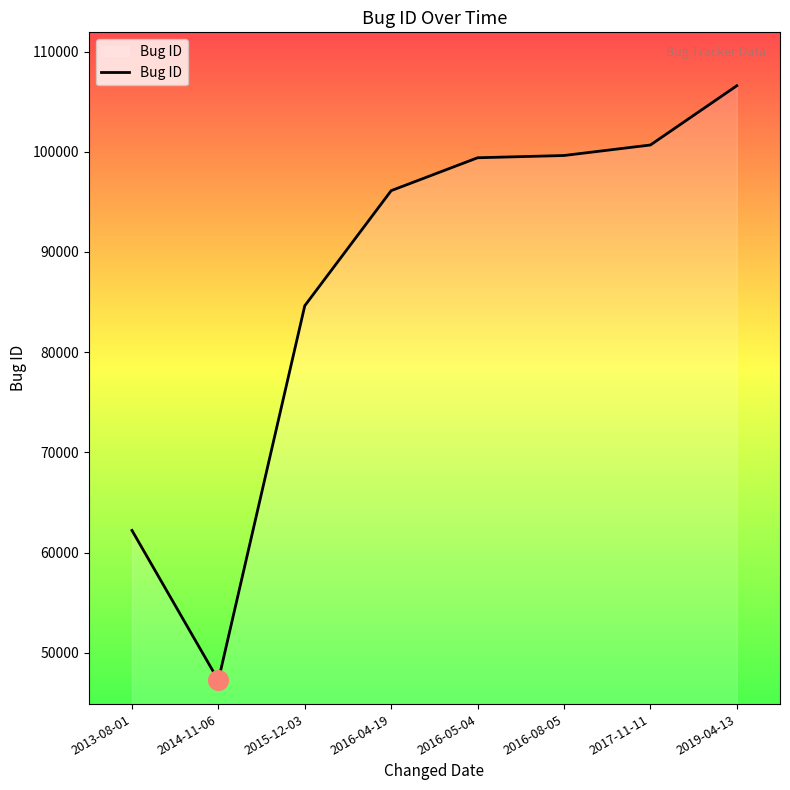

What is the change in value from 2016-05-04 to 2017-11-11?

+1273